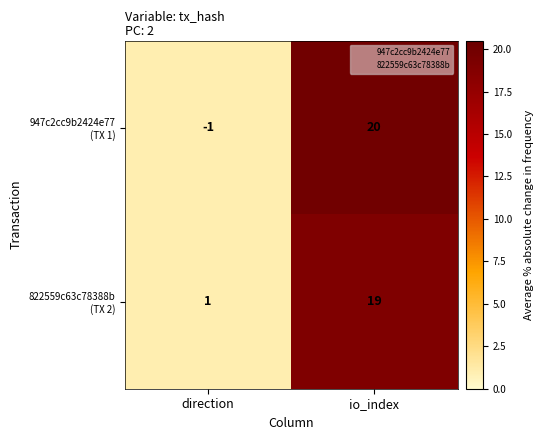

Which label corresponds to the largest value in the chart?

io_index